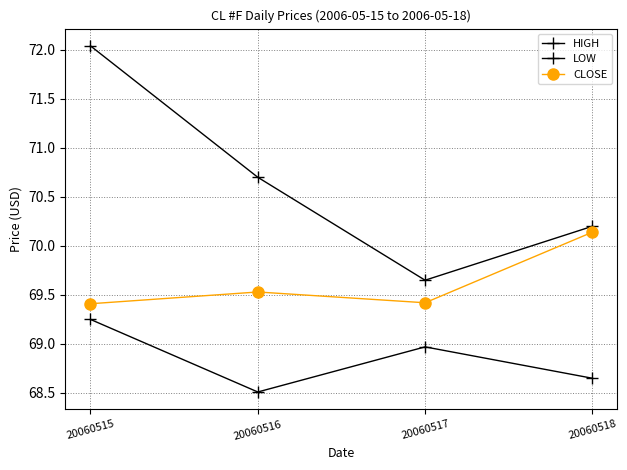

True or false: LOW and HIGH intersect in this chart.

False